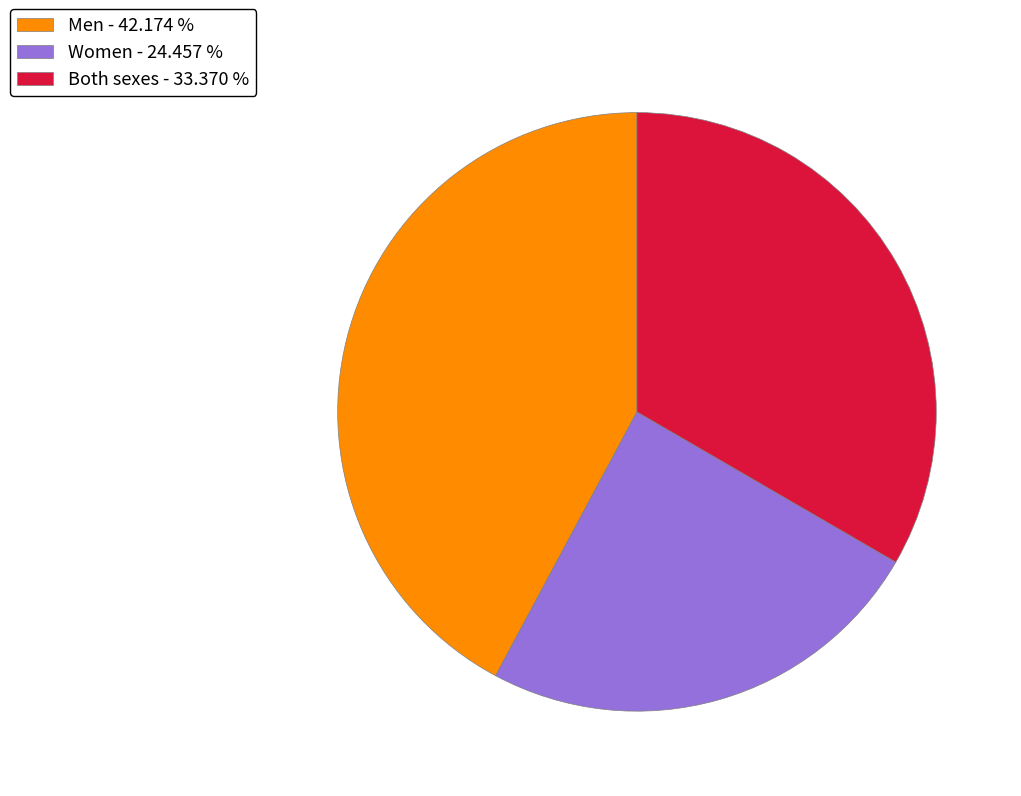

Count the number of slices in the pie.

3